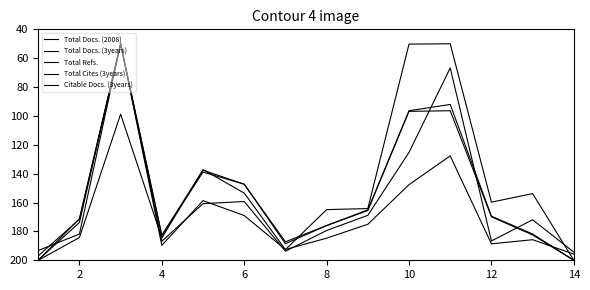

How many lines are shown in the chart?

5